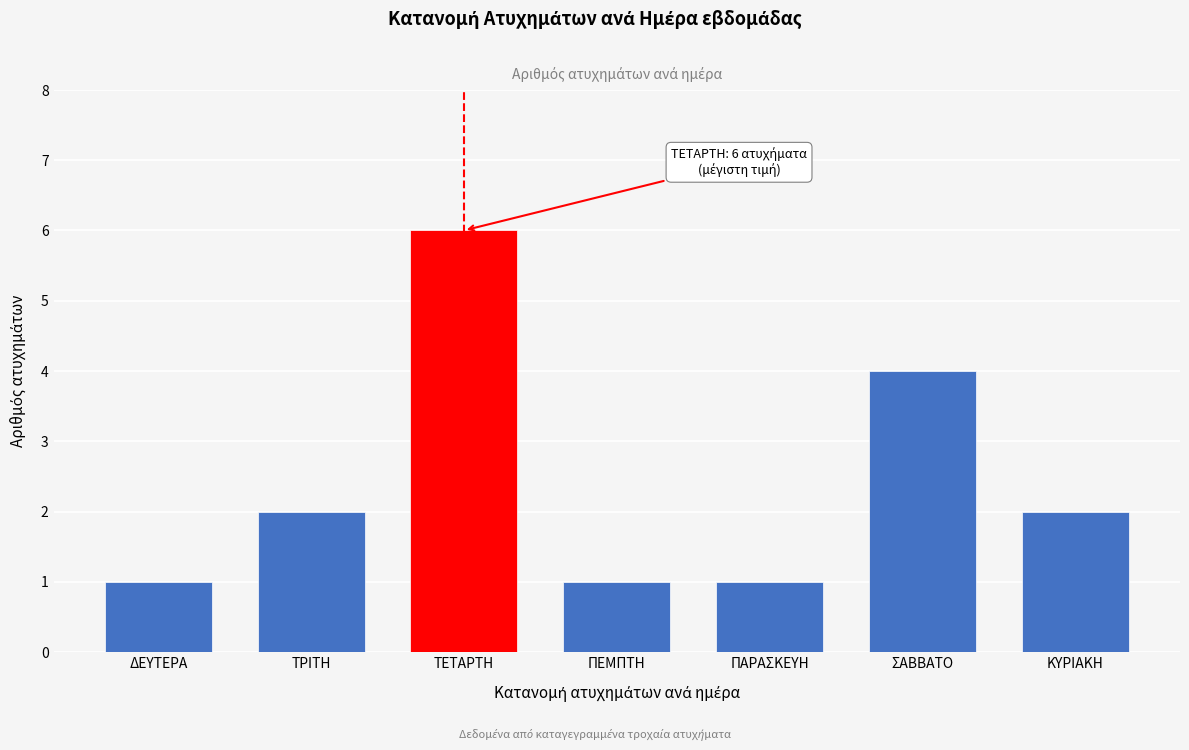

Reading left to right, extract all data points from this chart.

ΔΕΥΤΕΡΑ=1	ΤΡΙΤΗ=2	ΤΕΤΑΡΤΗ=6	ΠΕΜΠΤΗ=1	ΠΑΡΑΣΚΕΥΗ=1	ΣΑΒΒΑΤΟ=4	ΚΥΡΙΑΚΗ=2